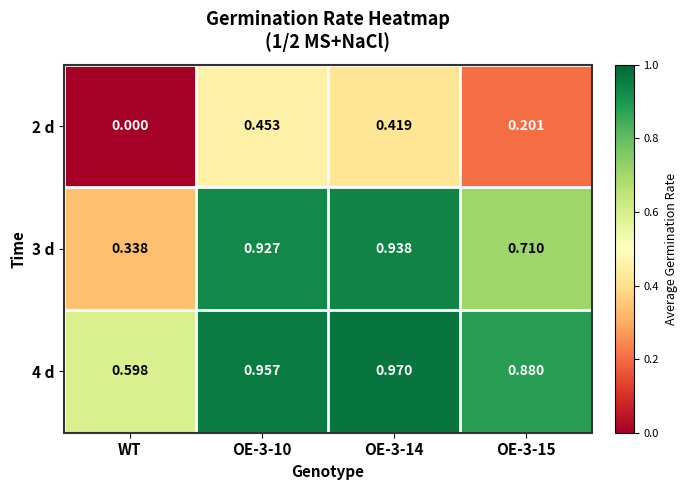

Is the value of 2 d at WT greater than the value of 3 d at OE-3-10?

No